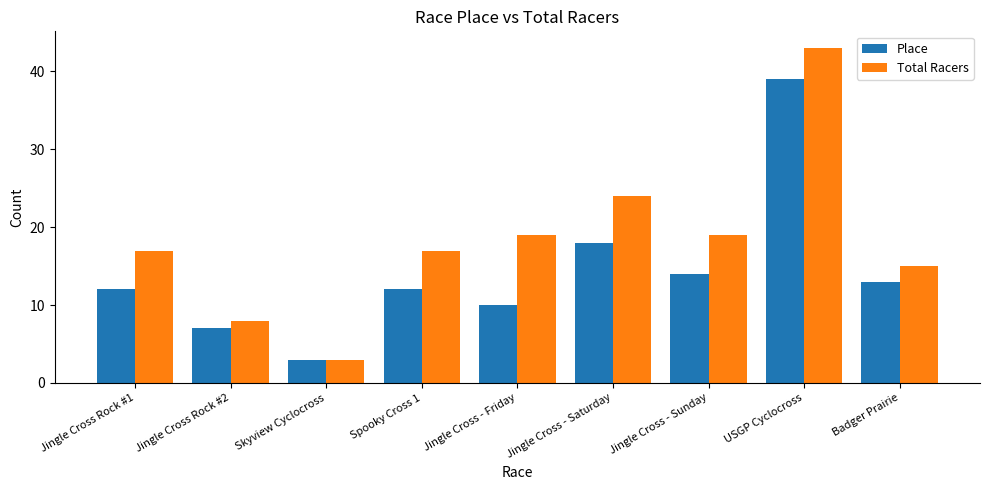

Which category has the highest value in the Place series?

USGP Cyclocross